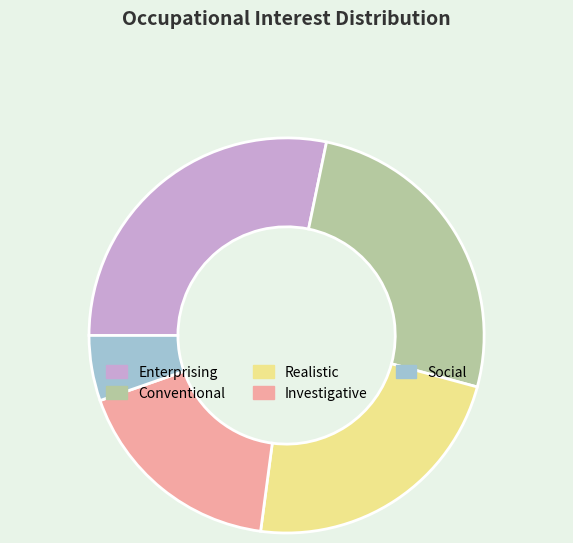

Is Enterprising the majority of the pie?

No